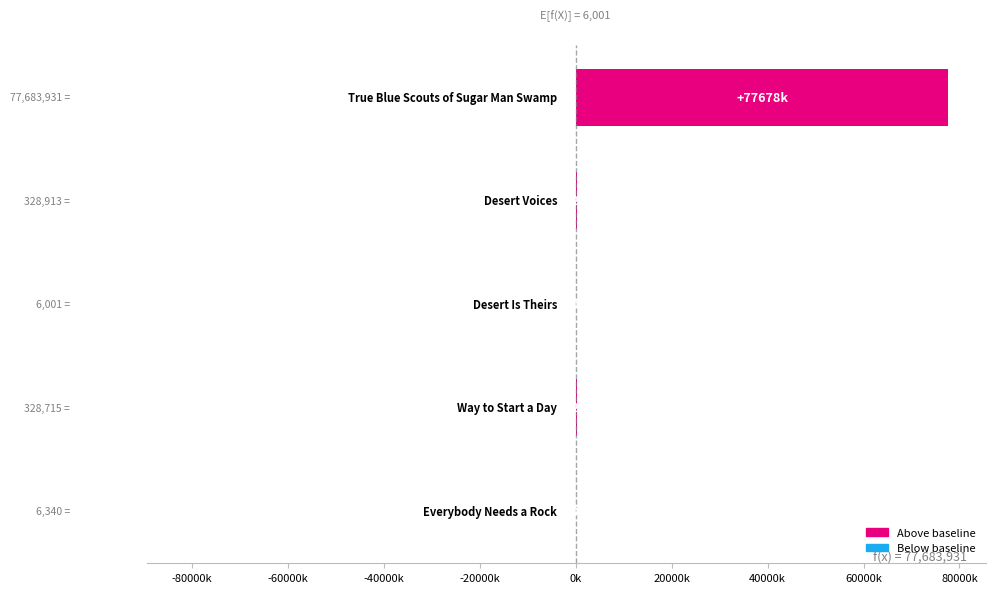

Are the bars grouped side by side (vs. stacked)?

No